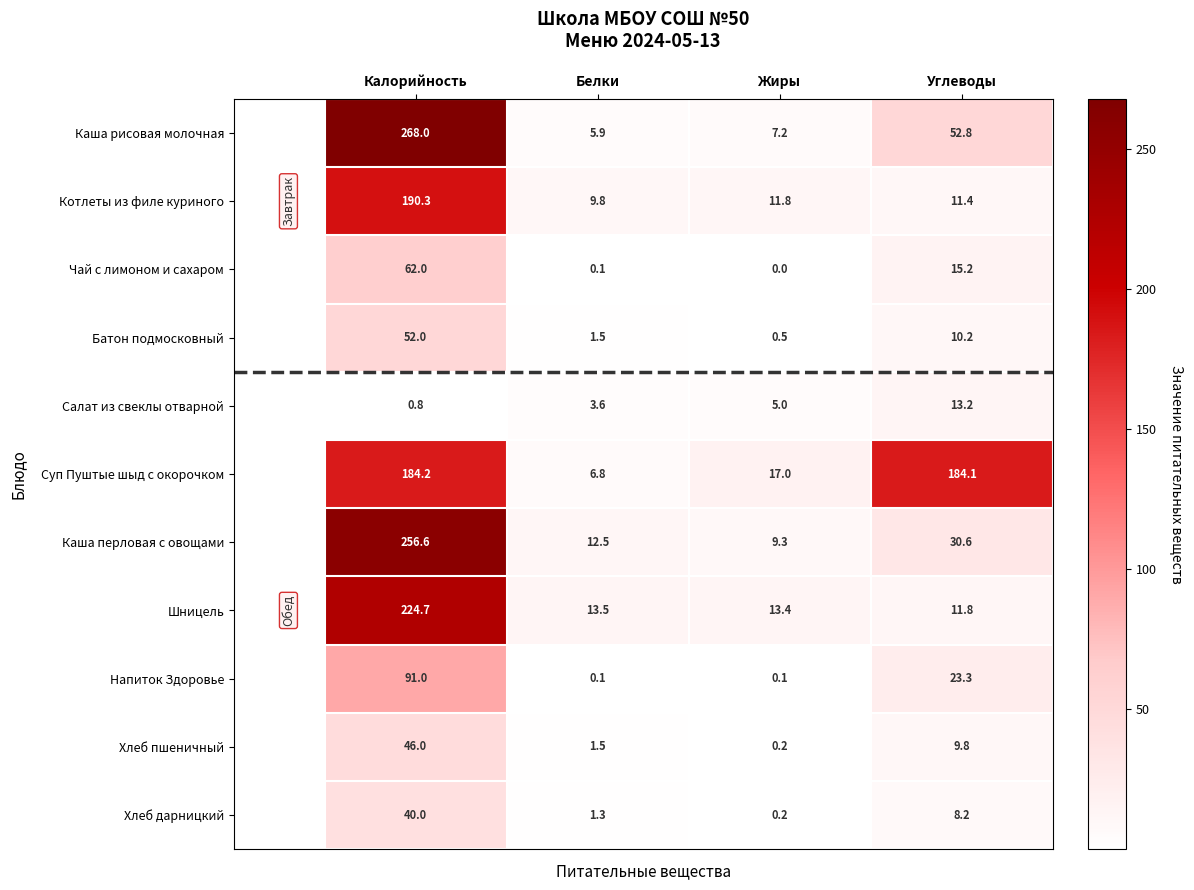

Is it true that Суп Пуштые шыд с окорочком equals 17.0 at Жиры?

True